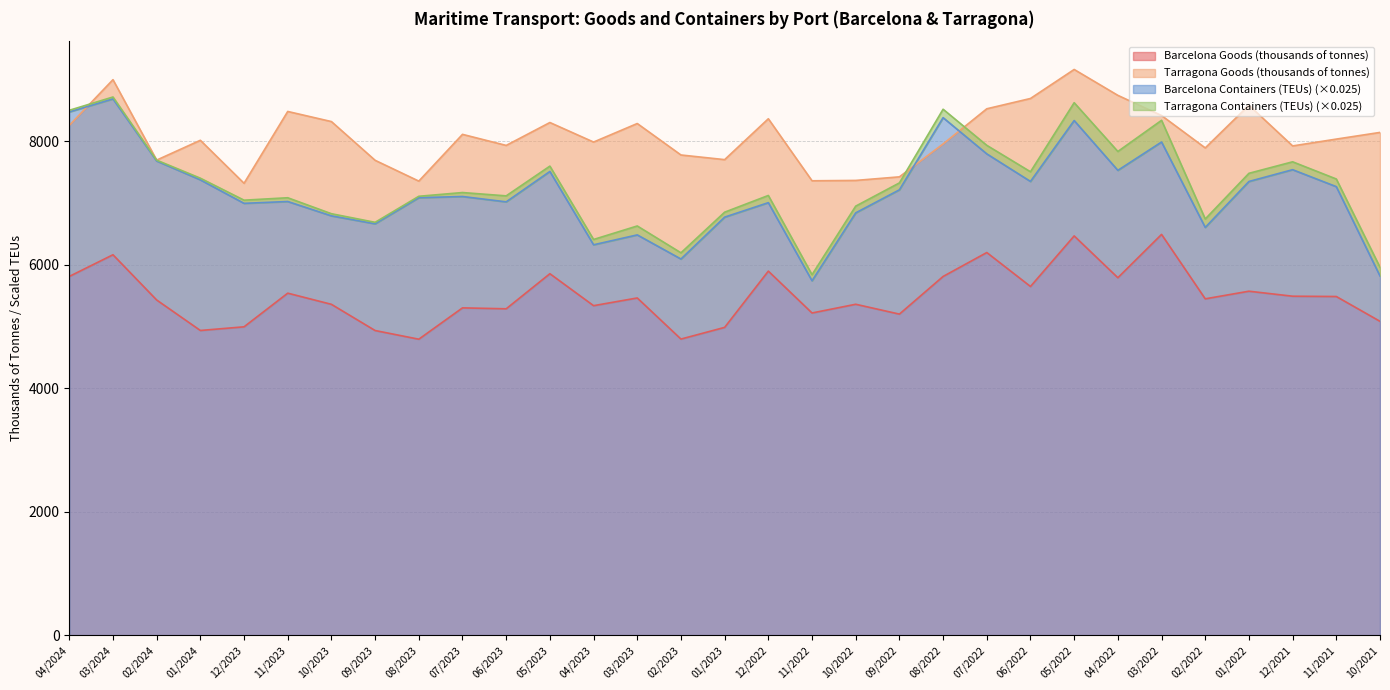

How many data points does each series have?

31